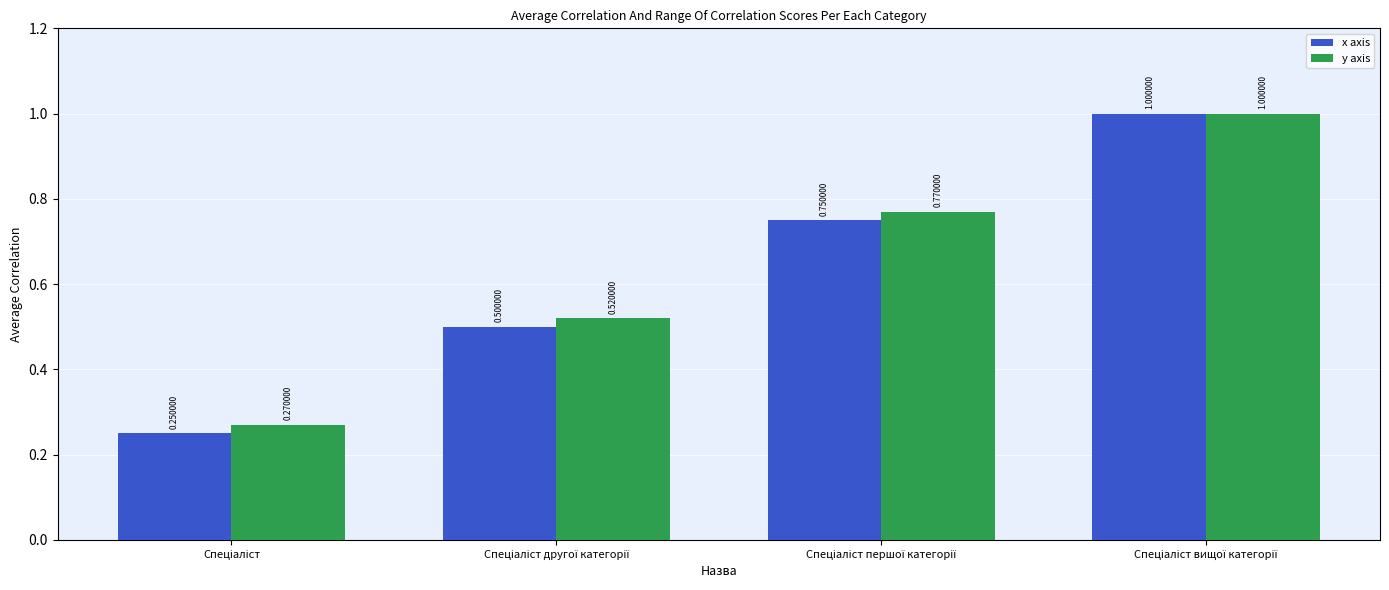

Does the chart contain stacked bars?

No